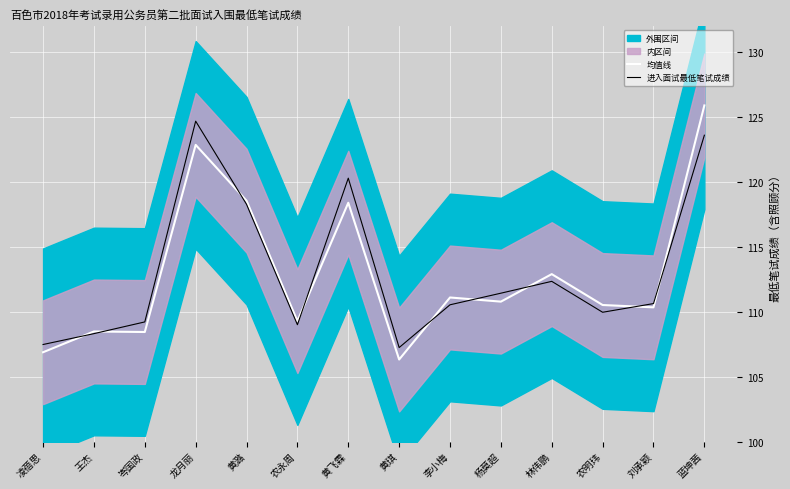

Does the chart display data point markers on the line(s)?

No